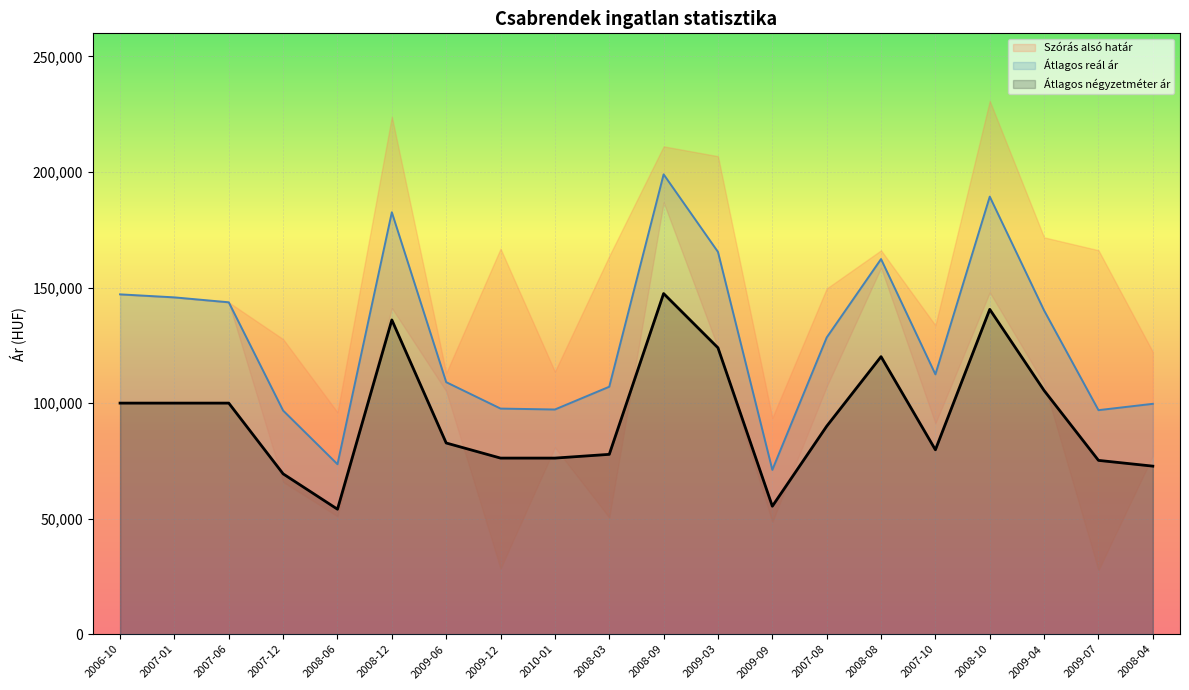

At which label does Átlagos négyzetméter ár first exceed 90000?

2006-10